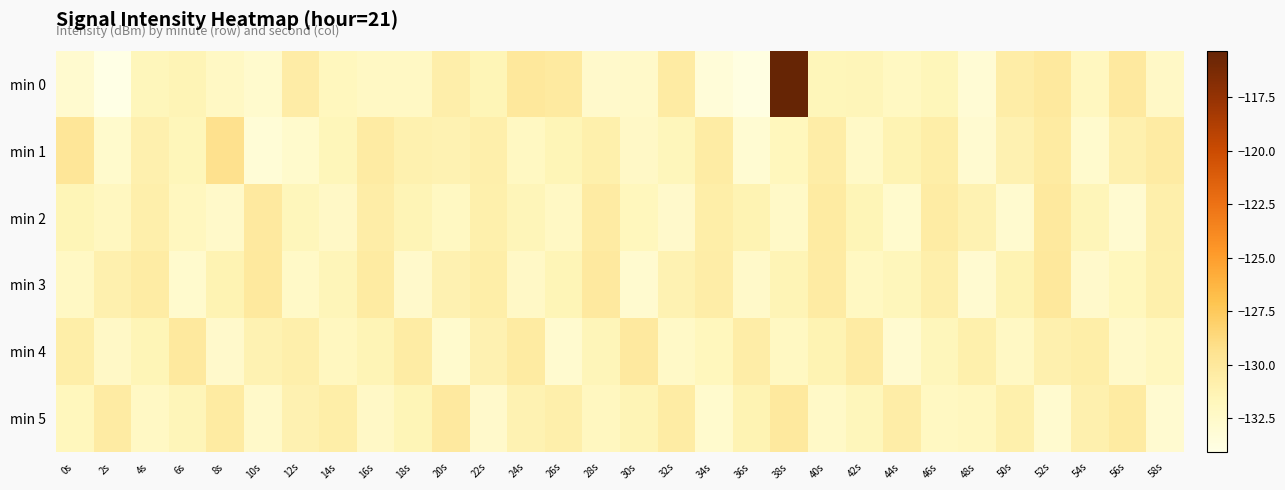

Rank the series at 46s from lowest to highest value.

min 5, min 4, min 0, min 3, min 1, min 2